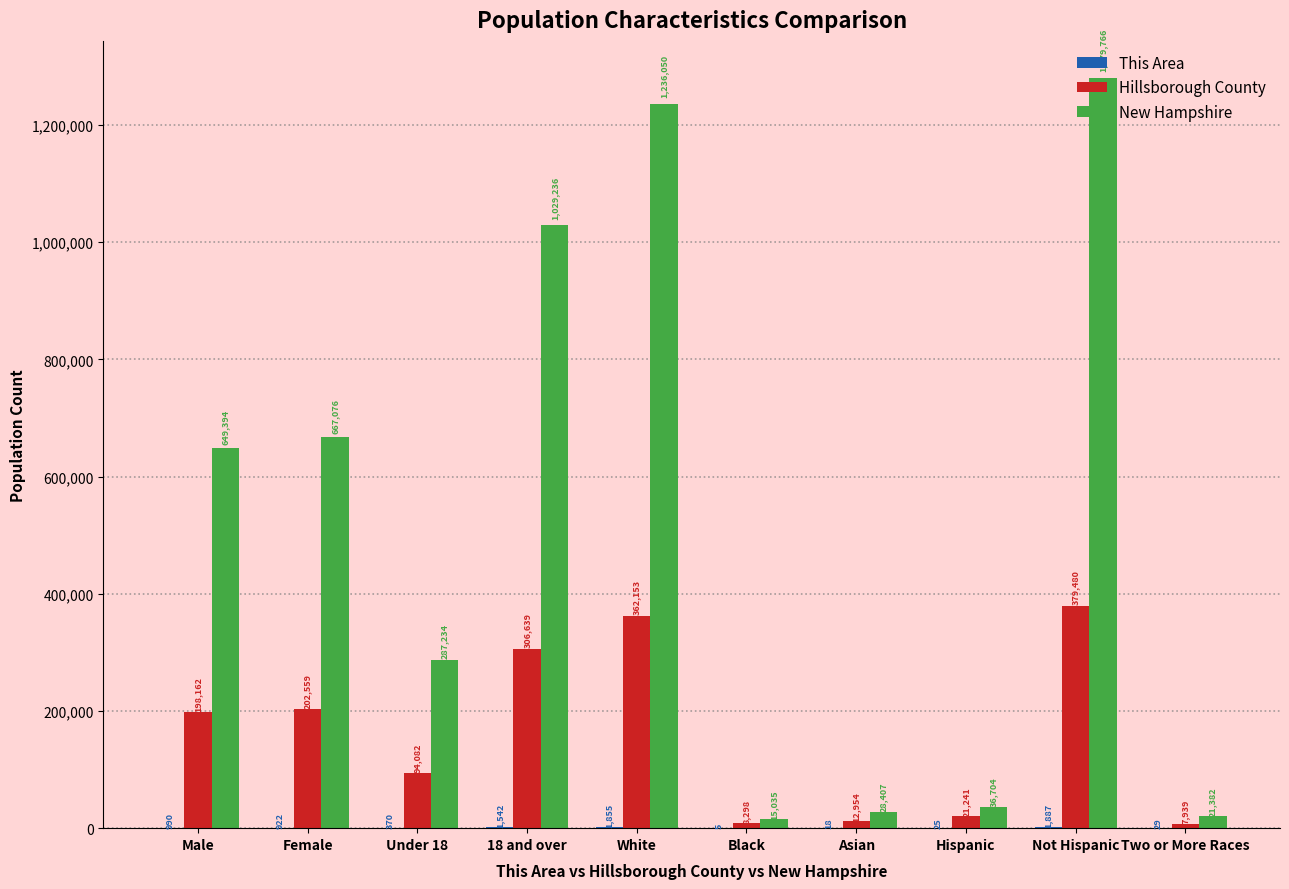

What is the total value across all series at Hispanic?

57970